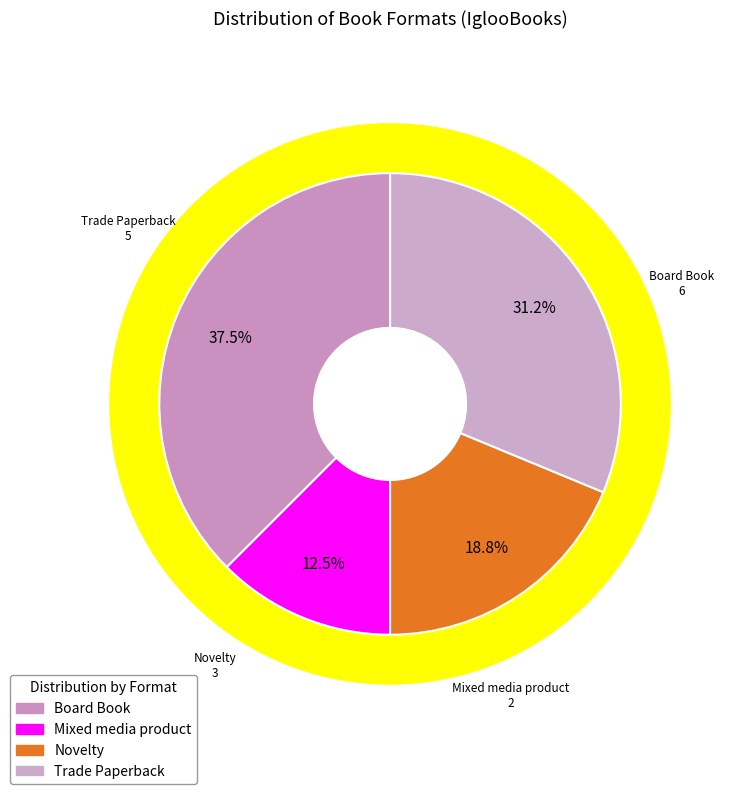

Which category has the smallest portion of the pie?

Mixed media product